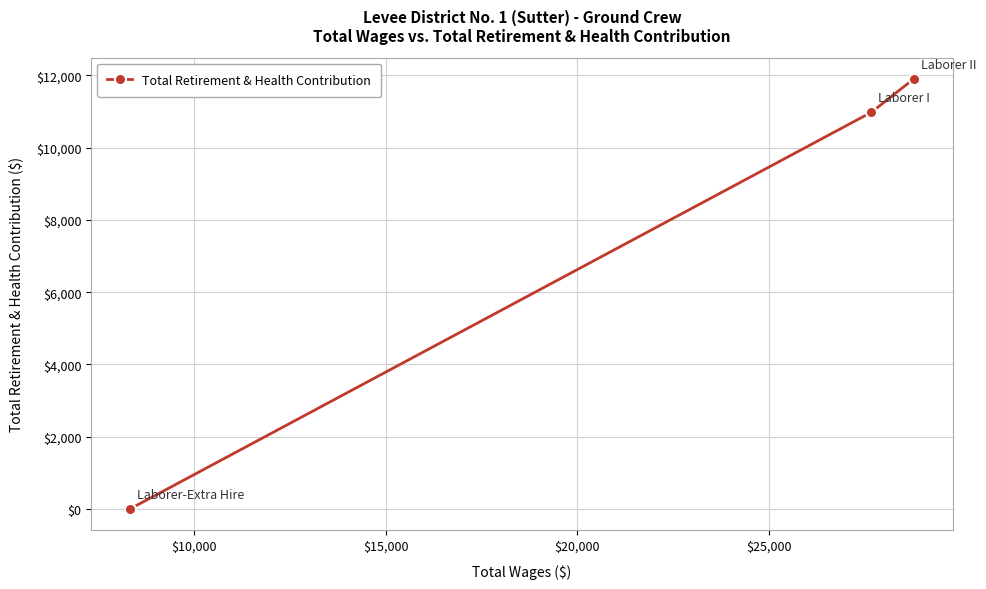

What is the maximum value shown in the chart?

11903